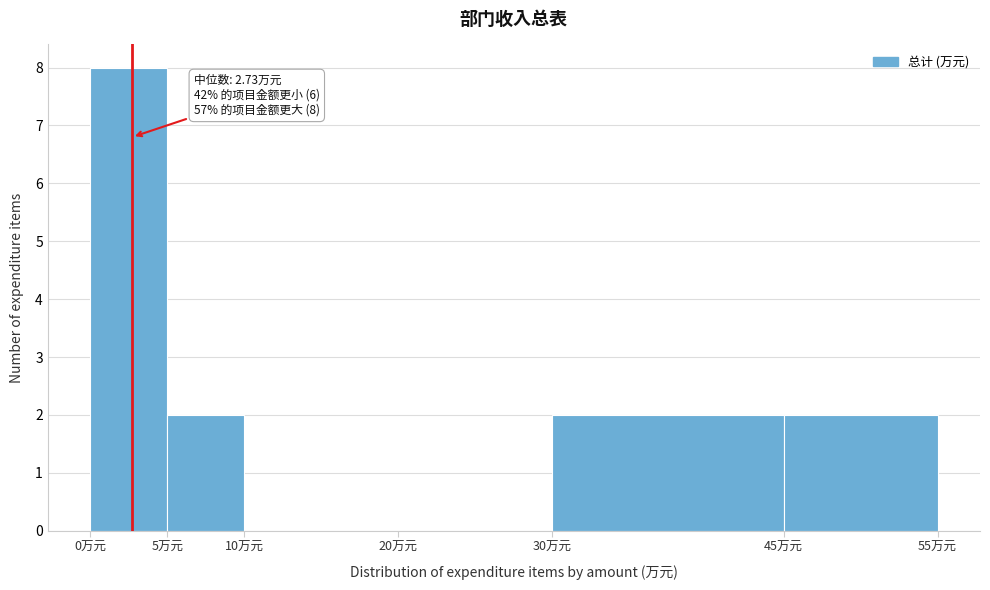

Over which range of the x-axis is the bar tallest?

0 to 5